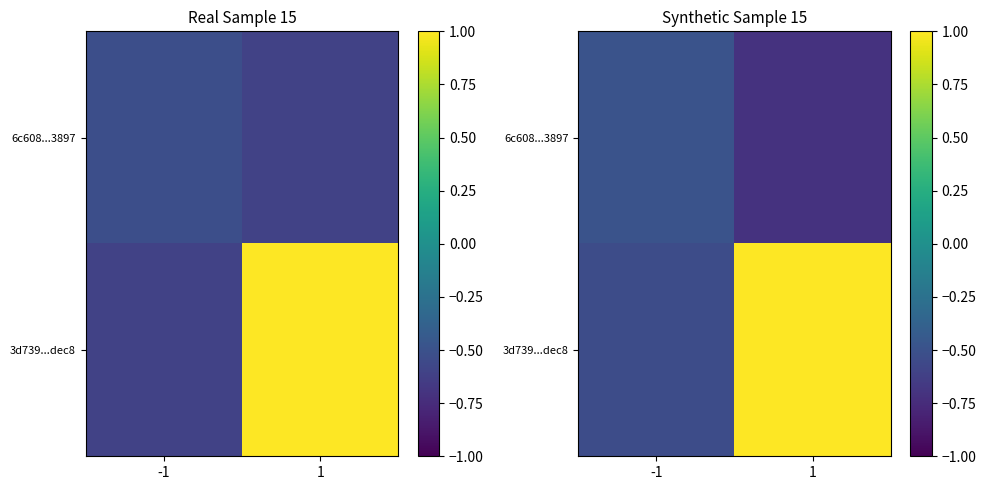

Which series has the largest total across all categories?

3d739...dec8